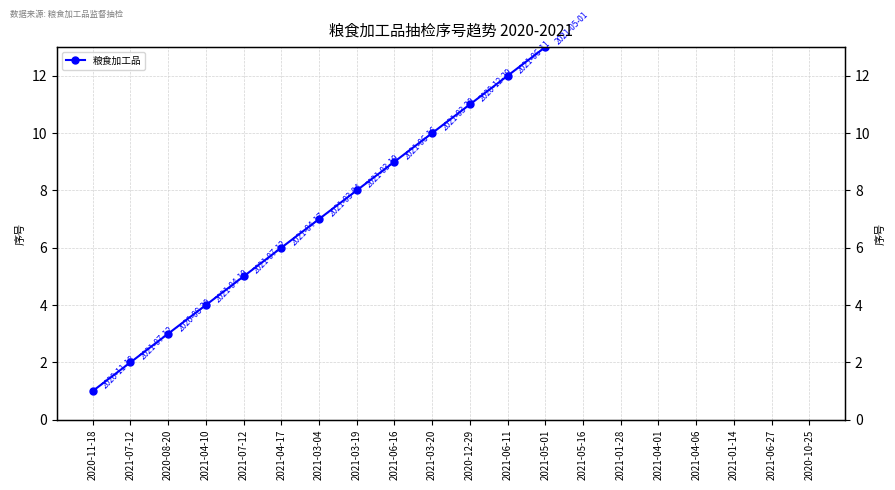

Rank the categories by value from lowest to highest.

2020-11-18, 2021-07-12, 2020-08-20, 2021-04-10, 2021-07-12, 2021-04-17, 2021-03-04, 2021-03-19, 2021-06-16, 2021-03-20, 2020-12-29, 2021-06-11, 2021-05-01, 2021-05-16, 2021-01-28, 2021-04-01, 2021-04-06, 2021-01-14, 2021-06-27, 2020-10-25